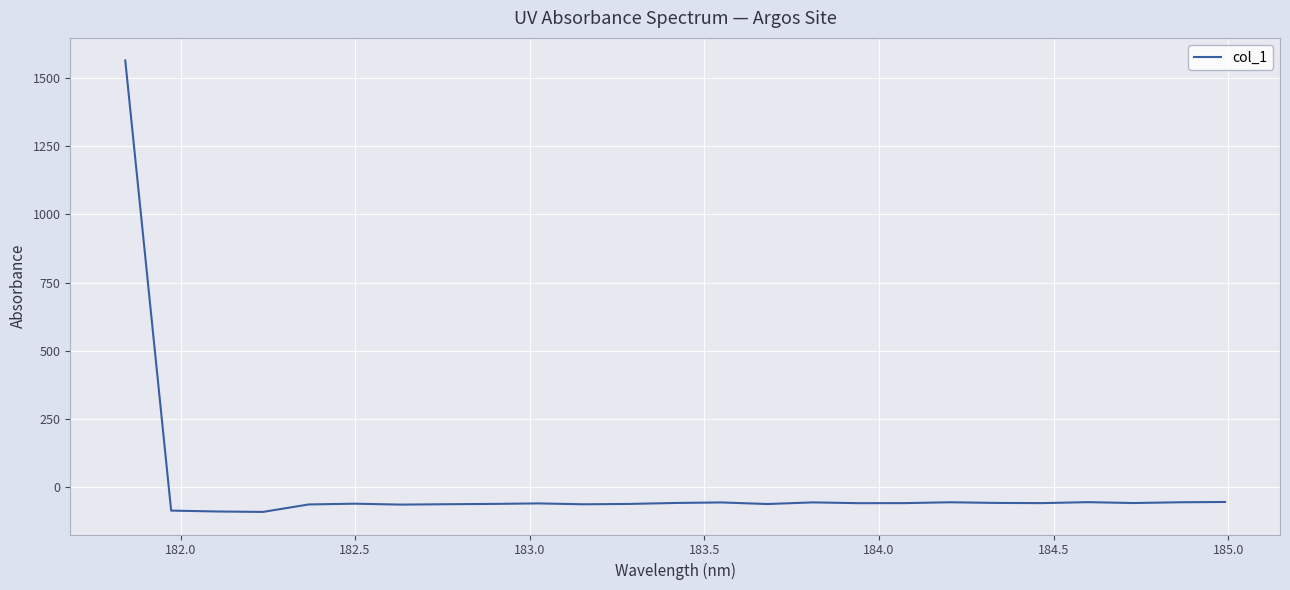

What is the difference between the maximum and minimum values?

1653.6